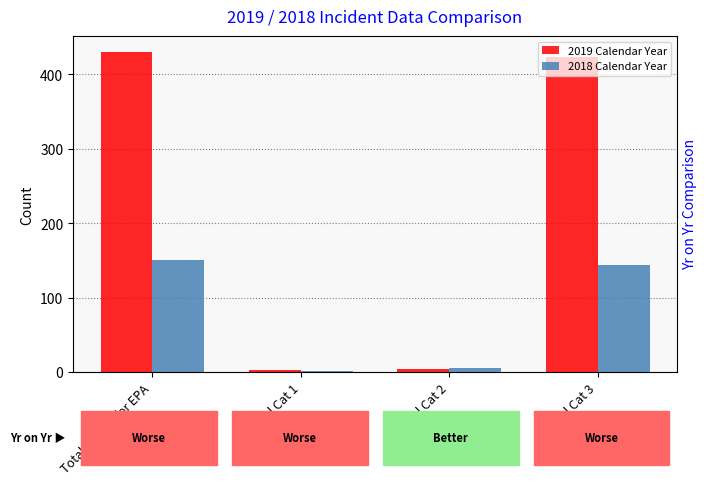

At which label does 2019 Calendar Year reach its minimum?

Total Cat 1